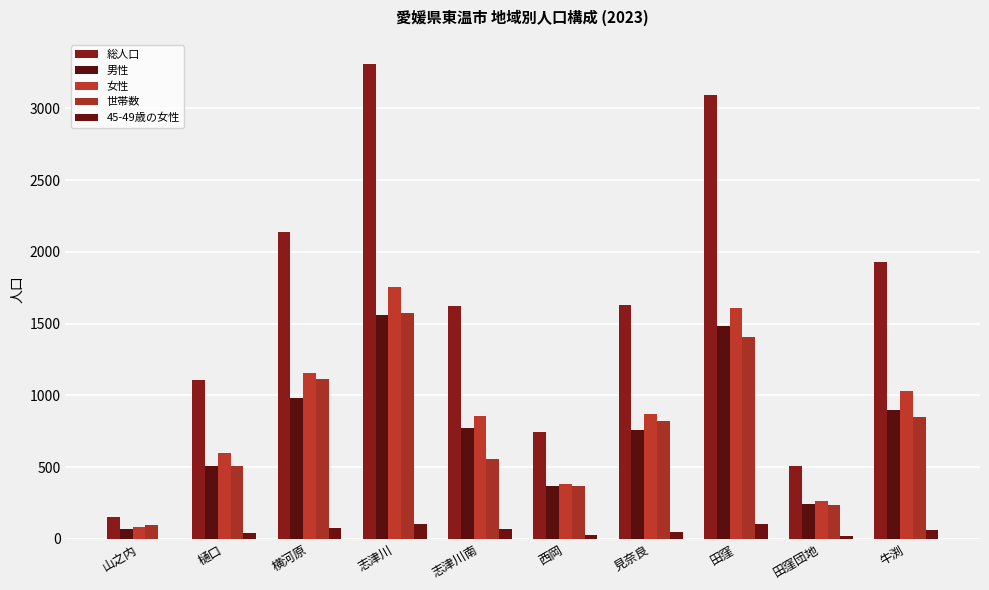

Is it true that 総人口 equals 2139 at 横河原?

True